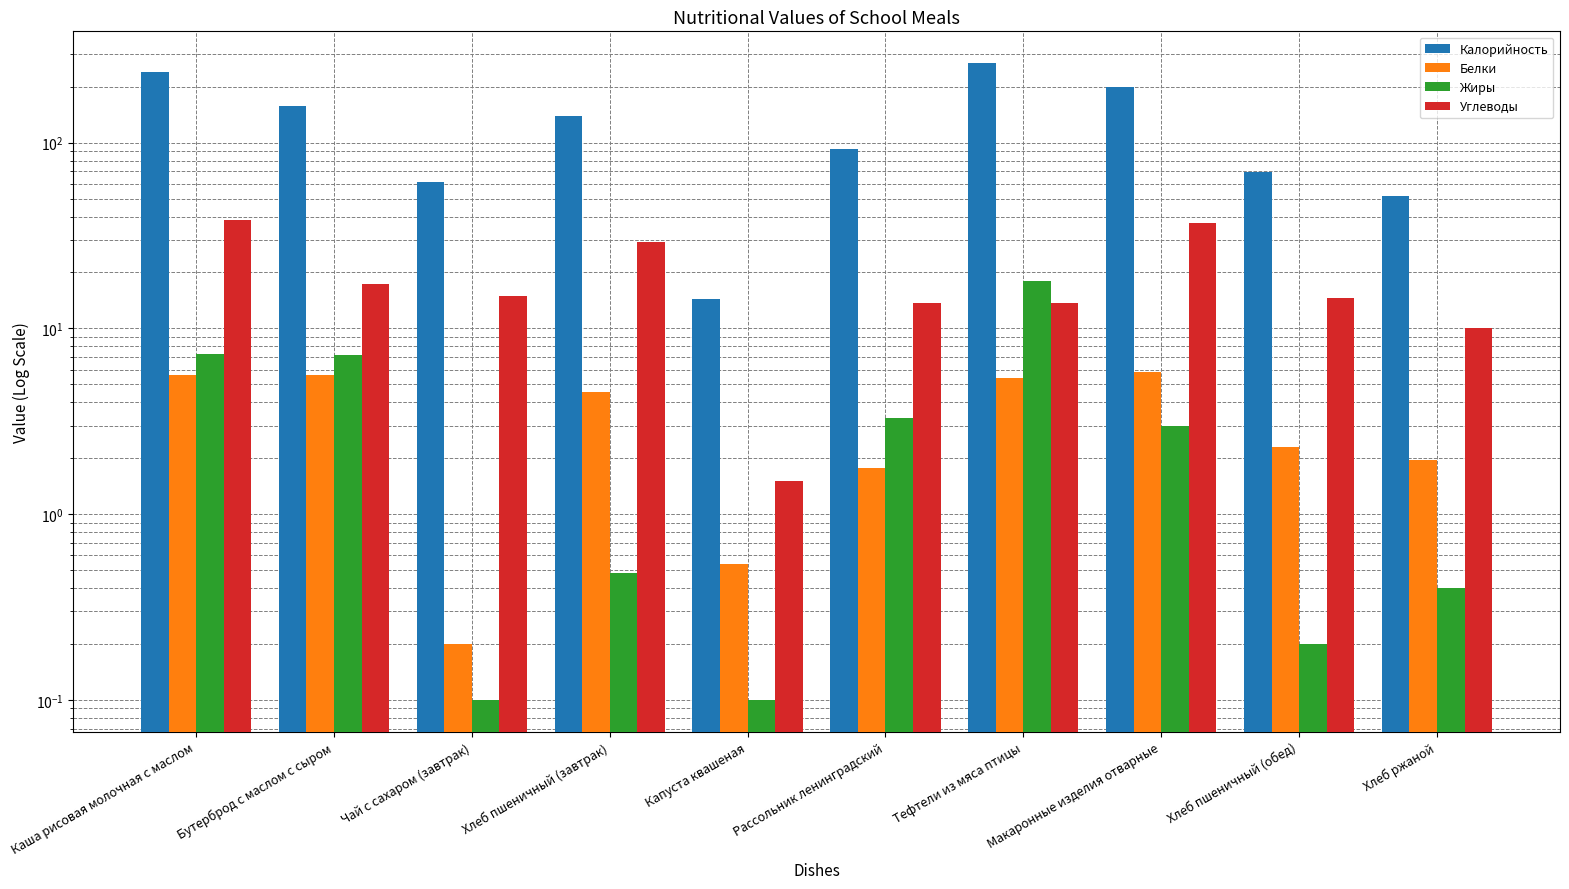

What is the label of the 9th bar from the left?

Хлеб пшеничный (обед)